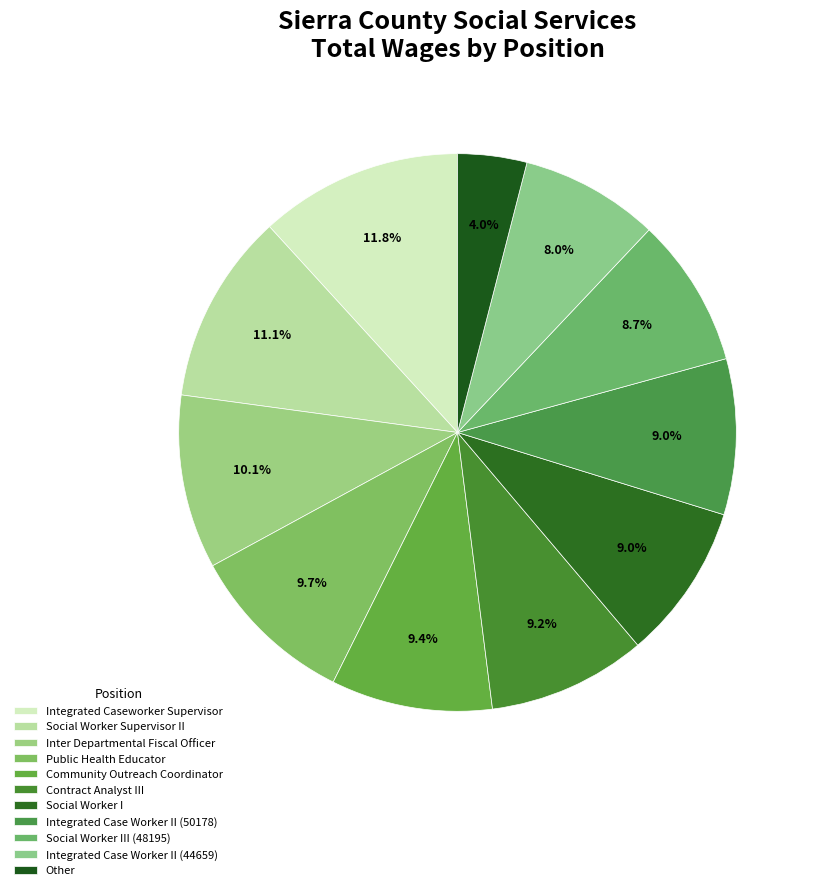

Is it true that Community Outreach Coordinator is 9% of the pie?

True